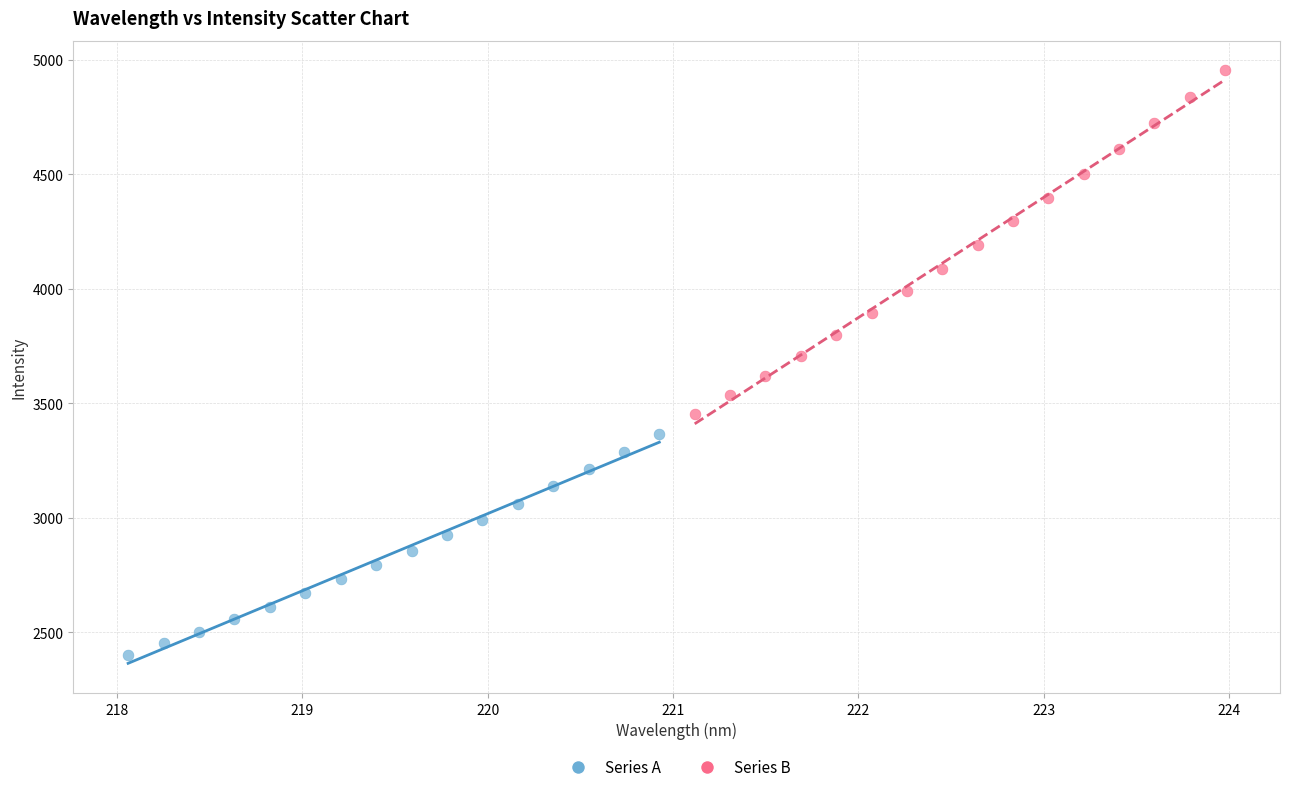

Which series has the widest spread of Y values?

Series B